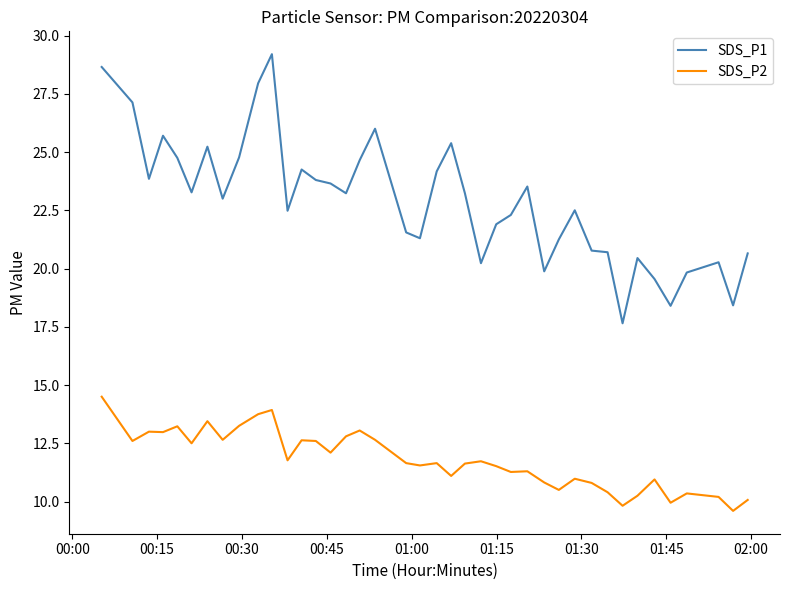

List the series in order of their overall mean, highest first.

SDS_P1, SDS_P2